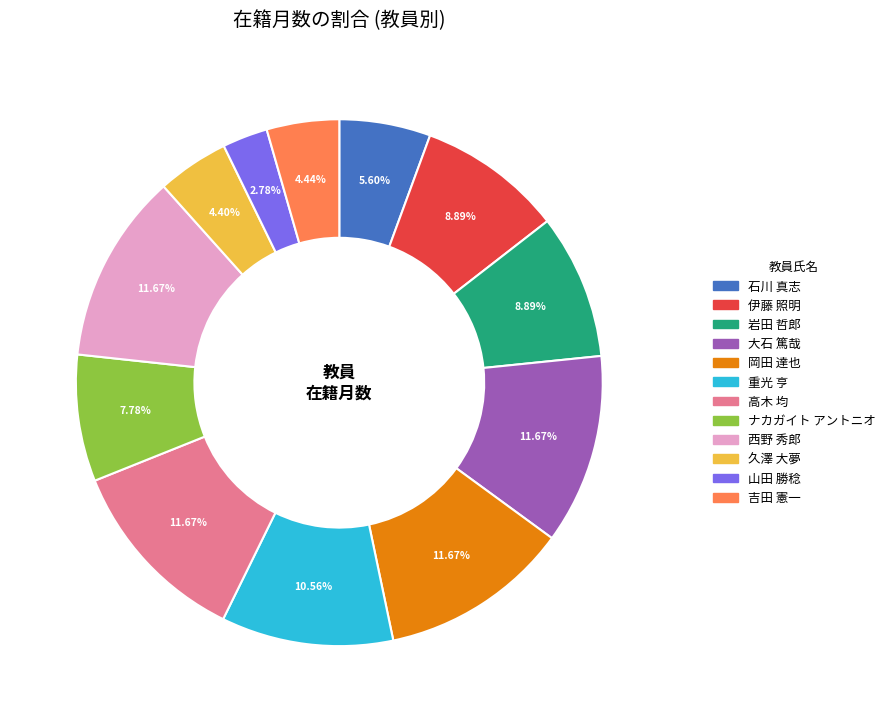

Is the sum of 高木 均 and 岩田 哲郎 greater than half?

No